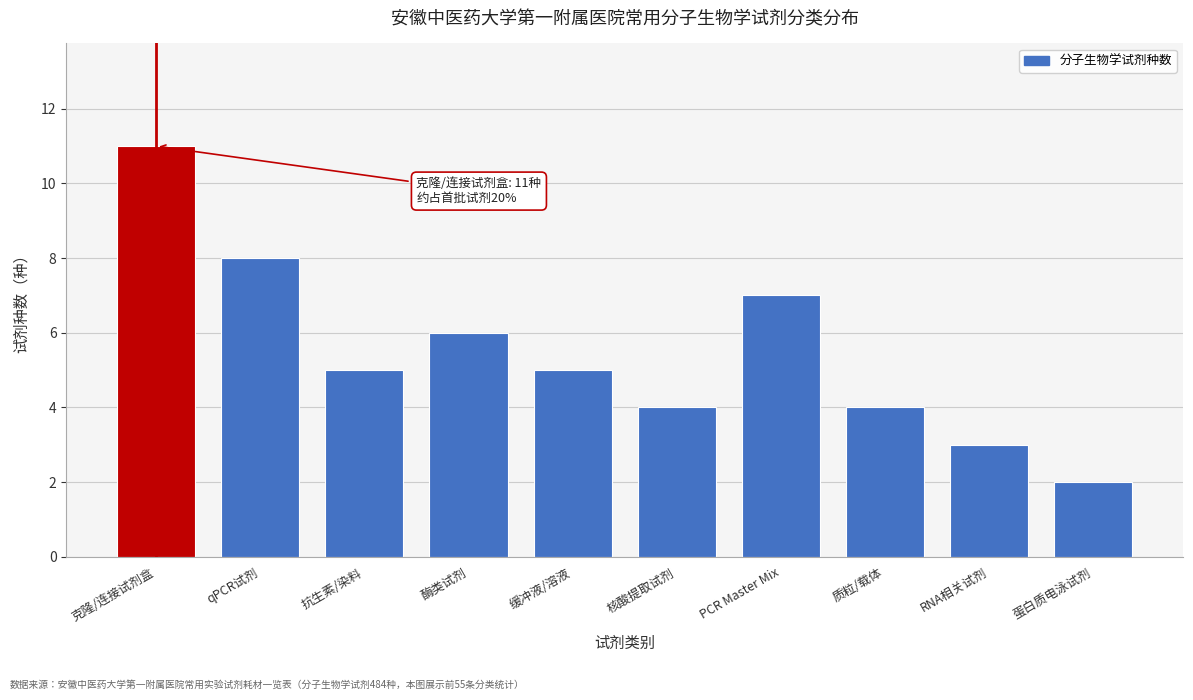

Reading left to right, list all the values displayed in this chart.

11	8	5	6	5	4	7	4	3	2